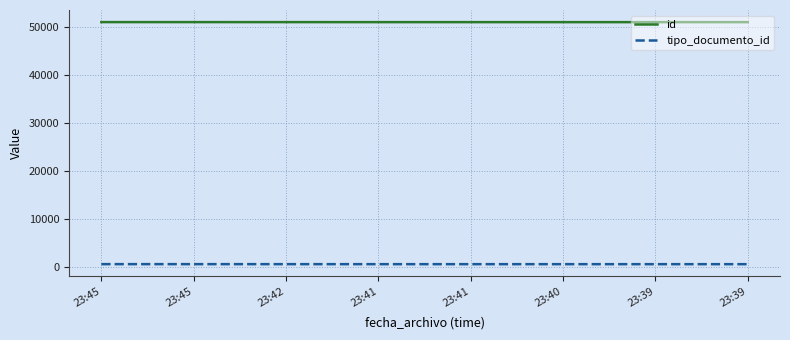

How many lines are shown in the chart?

2